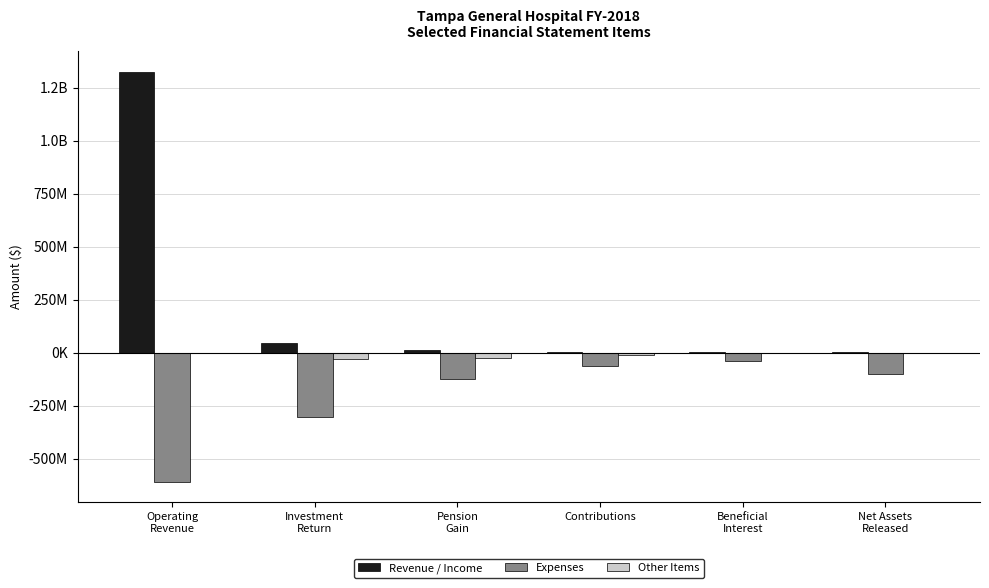

The value of Expenses at Beneficial
Interest is -37735070. True or false?

True